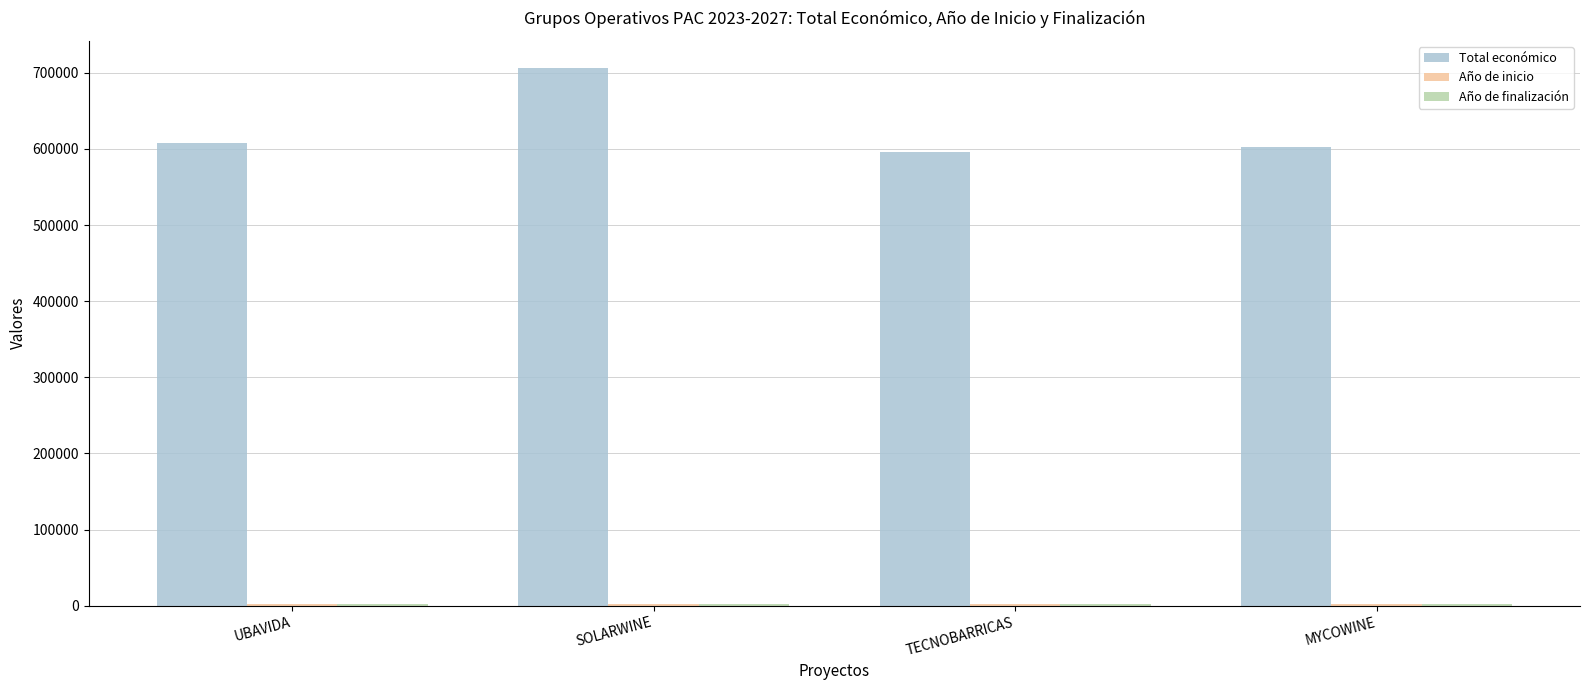

The value of Total económico at TECNOBARRICAS is 596384.0. True or false?

True